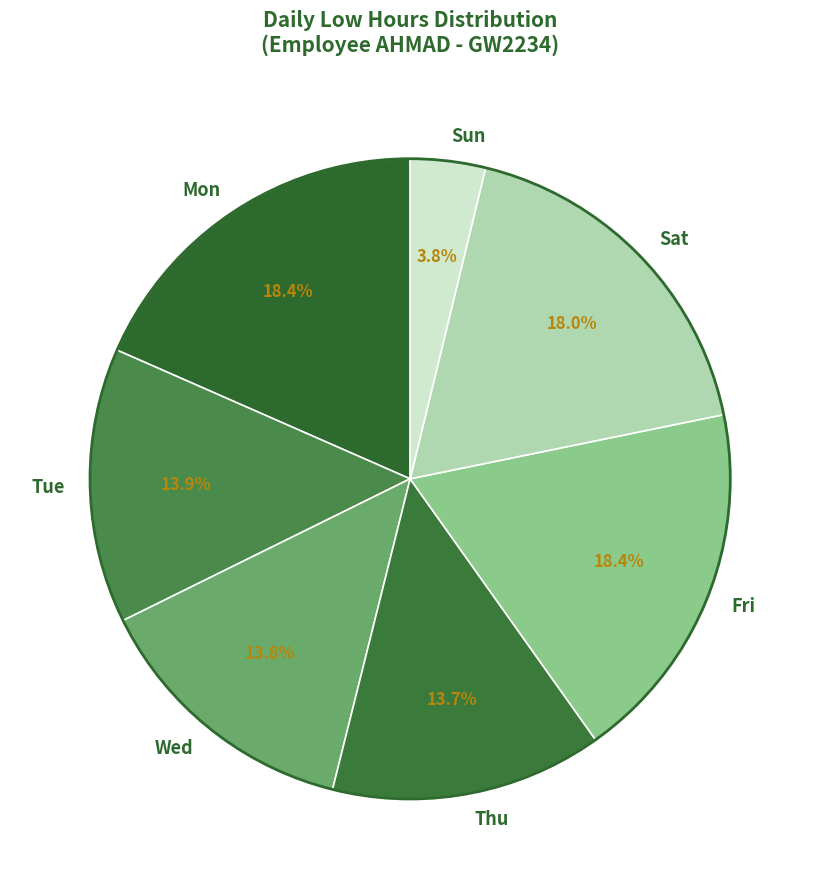

Which has a higher value, Tue or Sat?

Sat